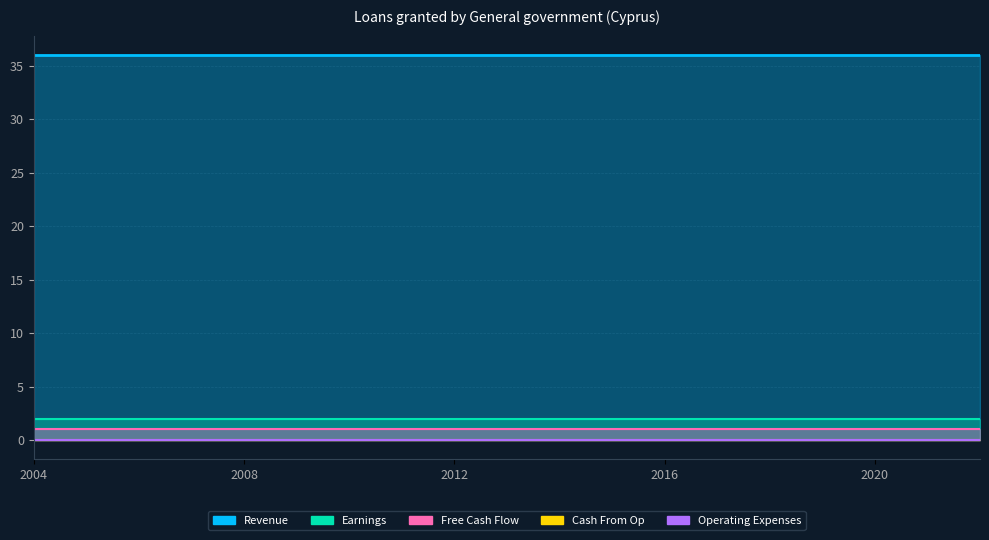

Which series has the largest total across all categories?

Revenue